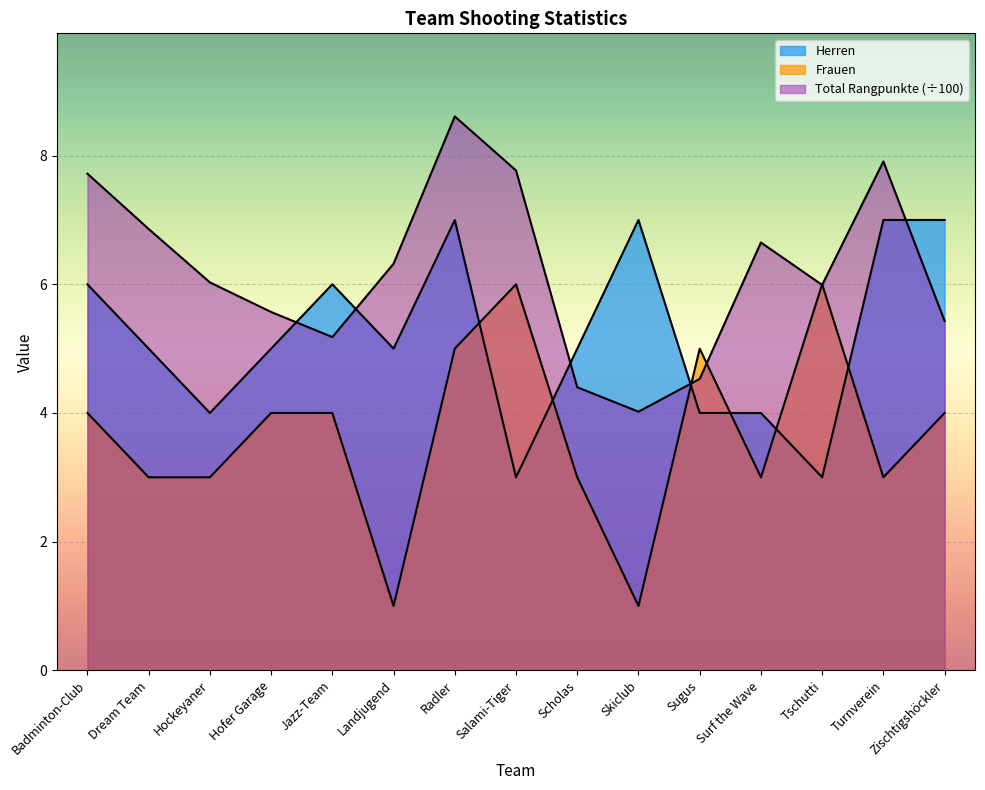

After their last crossing, which series has the higher values: Total Rangpunkte or Herren?

Herren